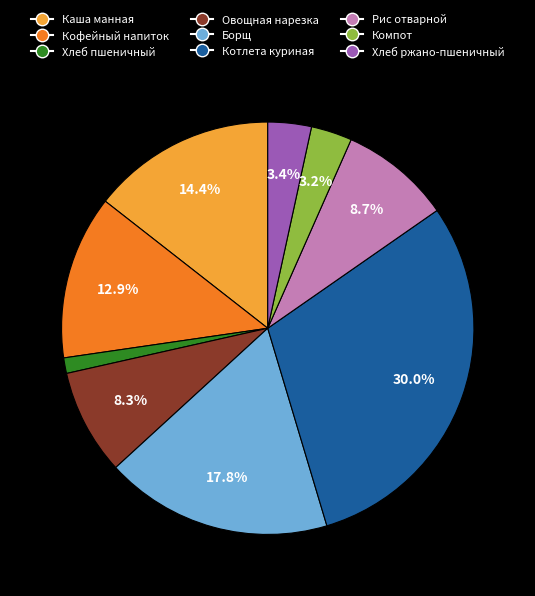

To the nearest percent, what is the average slice percentage?

11%